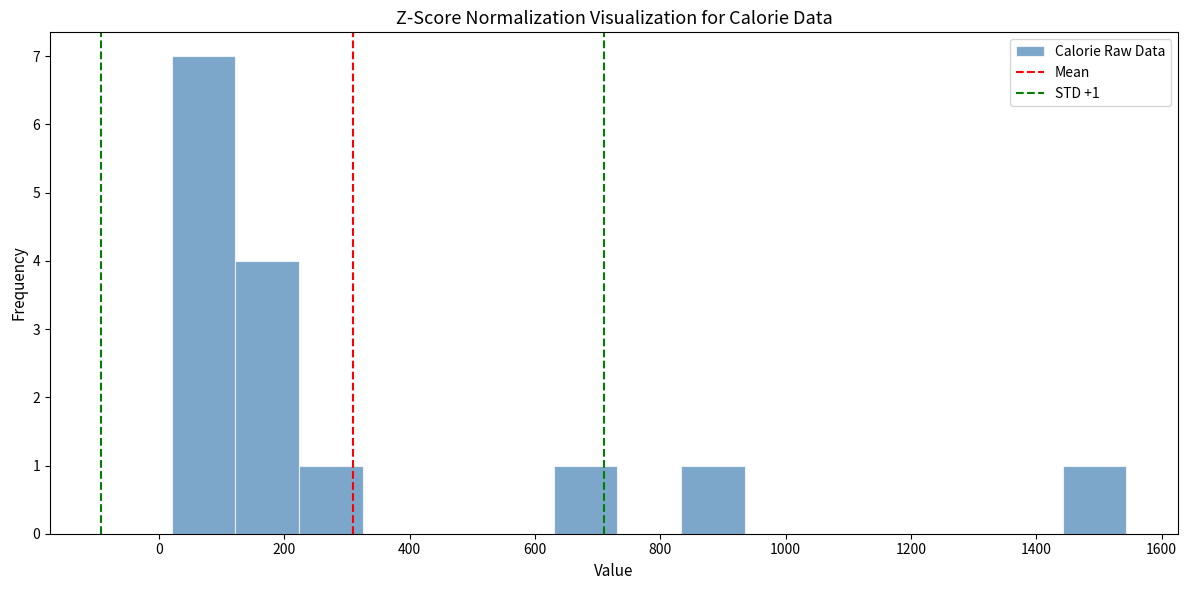

Over which range of the x-axis is the bar tallest?

20 to 120